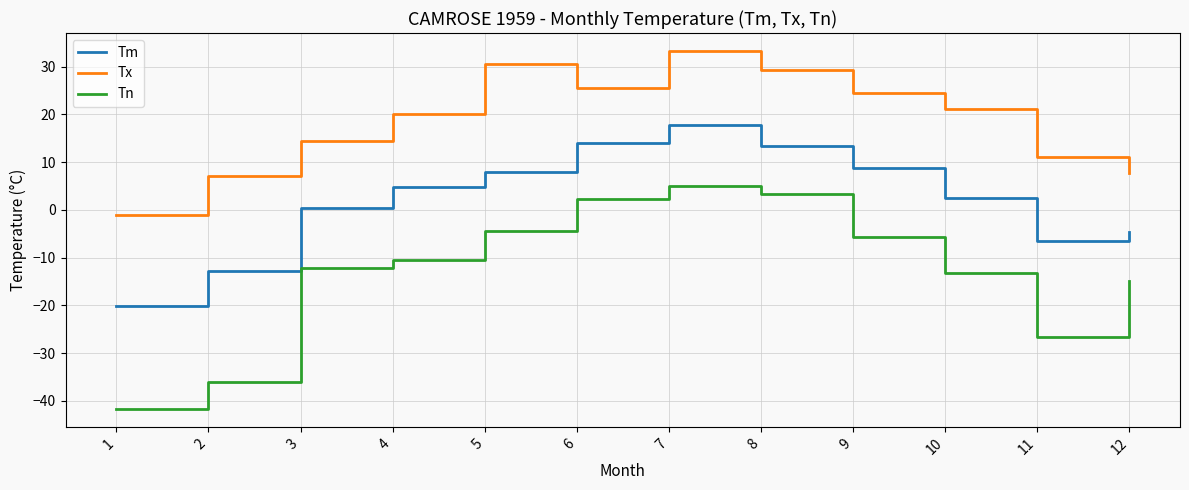

In Tn, how many points are higher than both neighbors (excluding endpoints)?

1